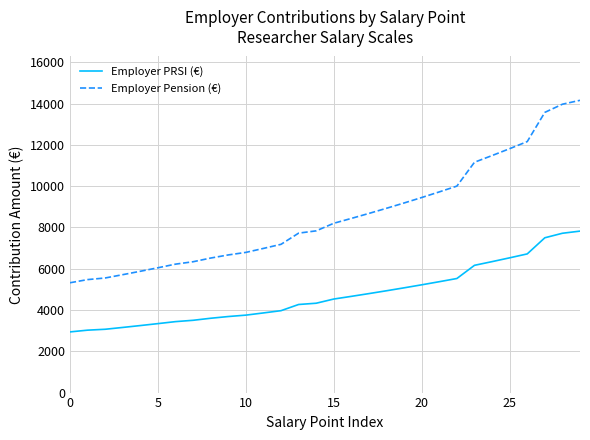

Which series has the largest total across all categories?

Employer Pension (€)